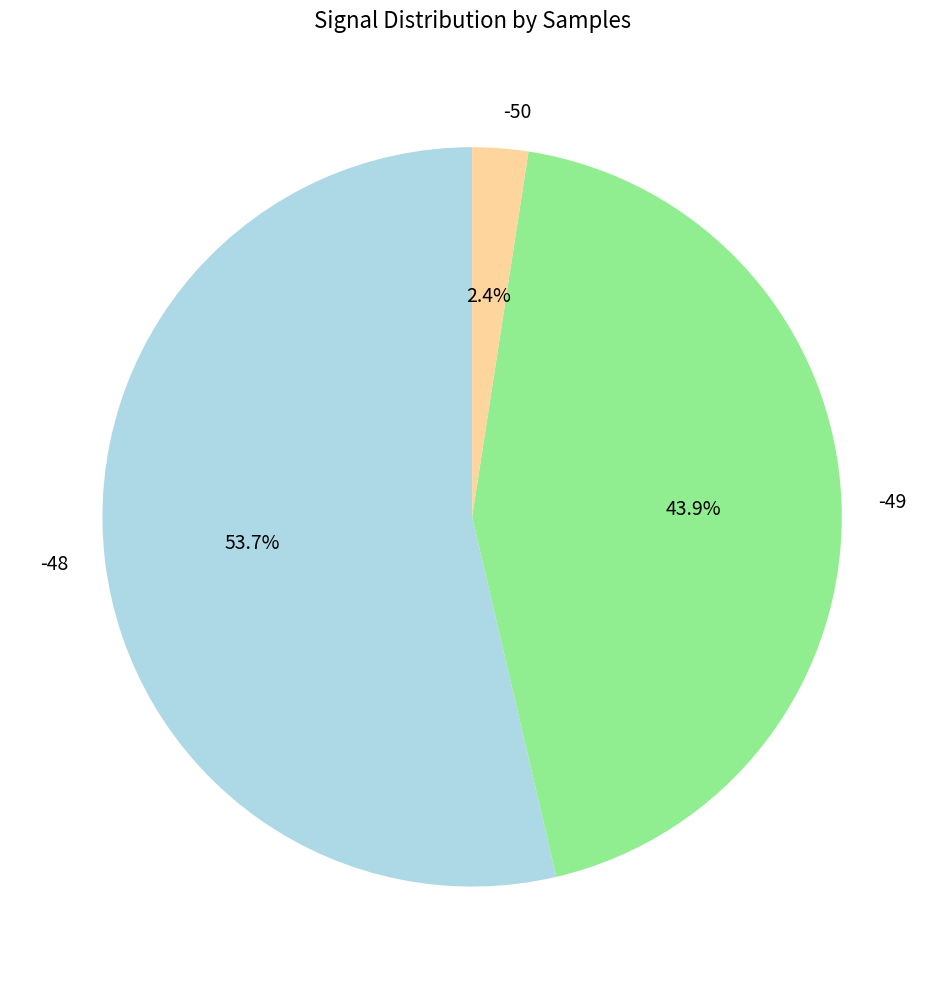

Does -48 represent more than half of the total?

Yes